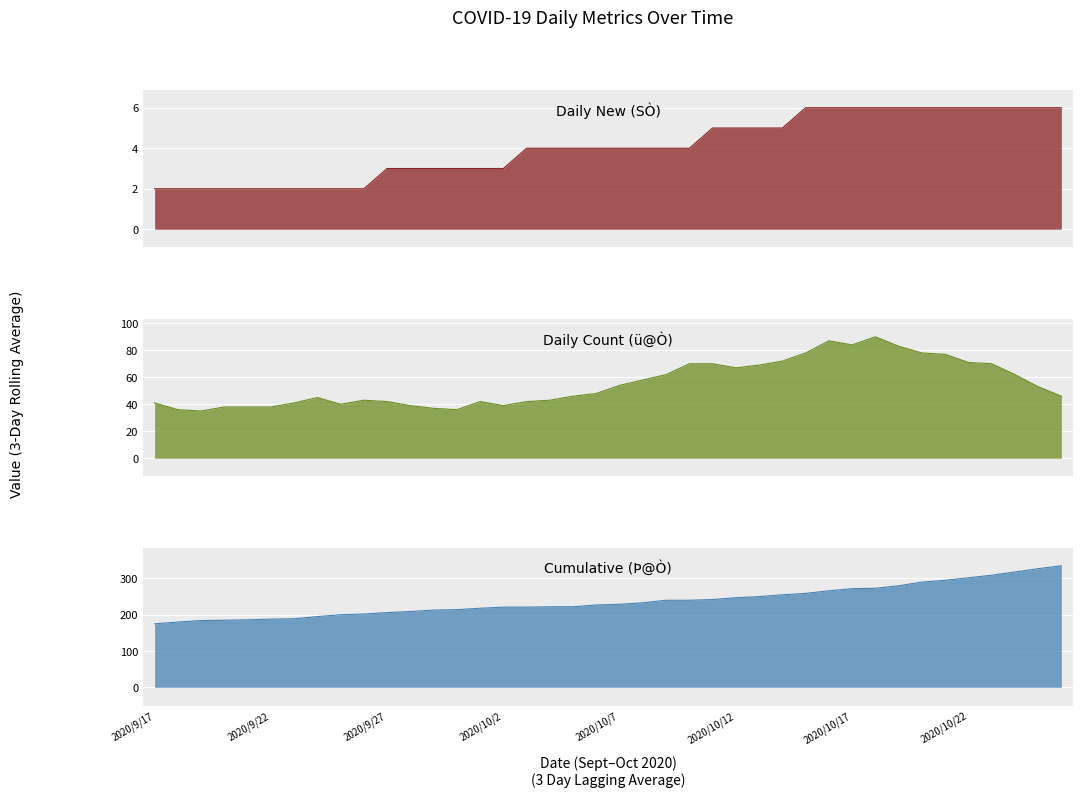

True or false: Daily New (SÒ) and Daily Count (ü@Ò) intersect in this chart.

False